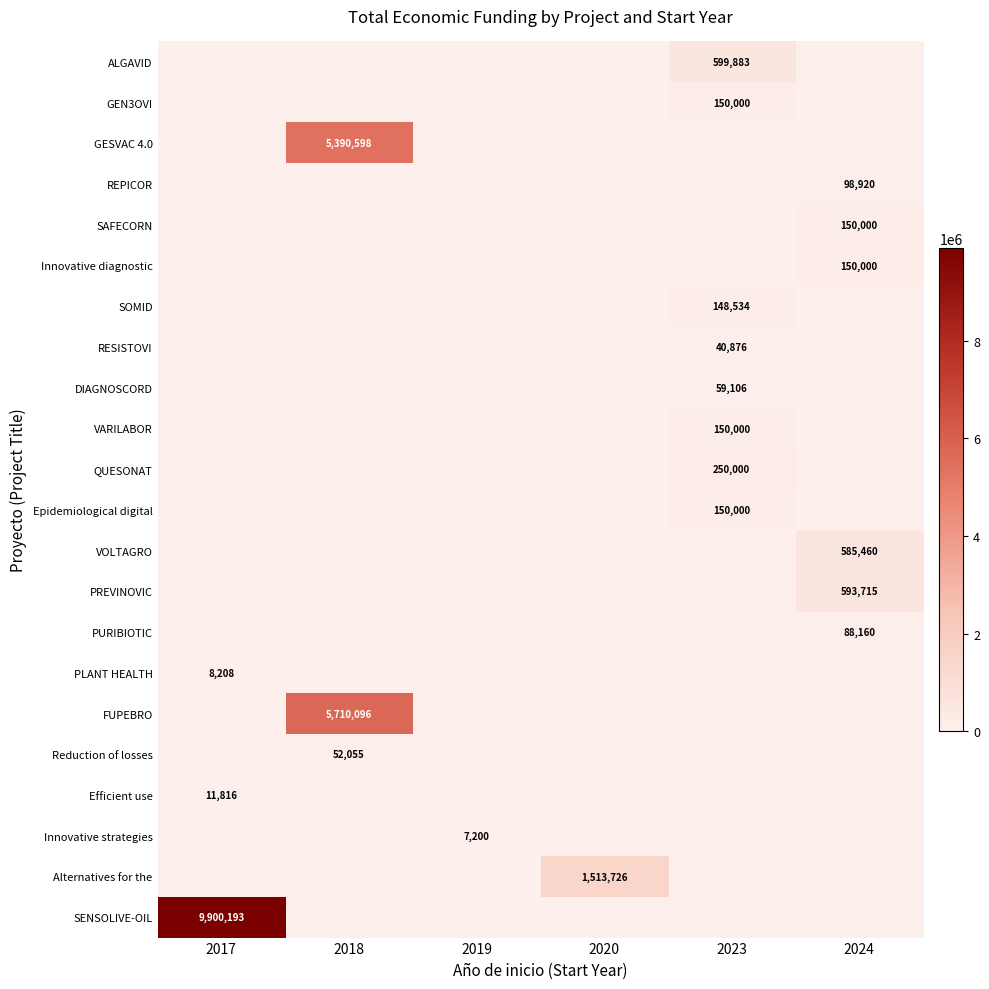

What is the highest value of the QUESONAT series?

250000